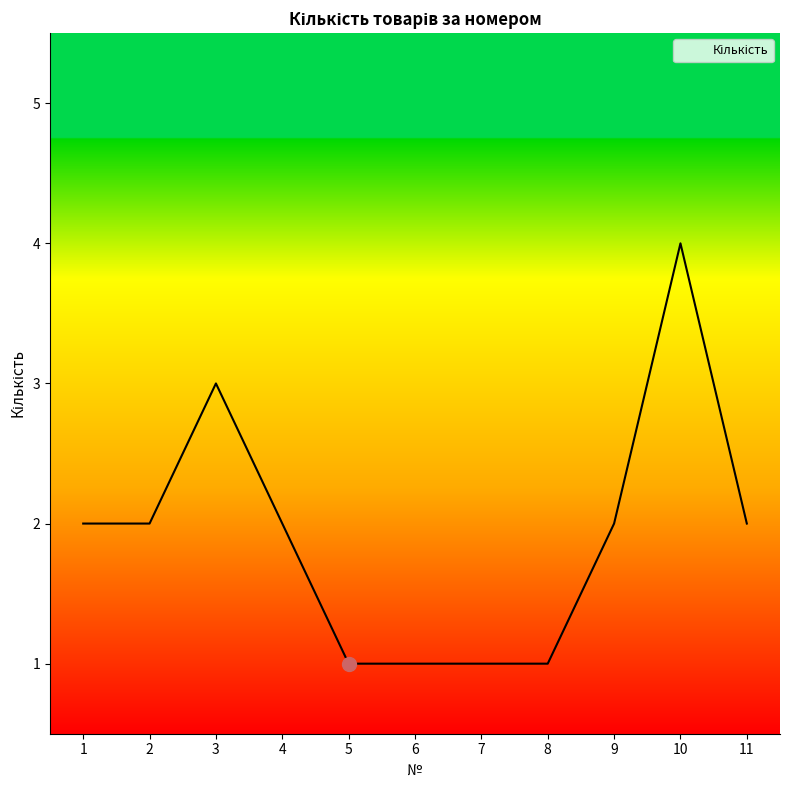

Is it true that the value at 7 is 1?

True